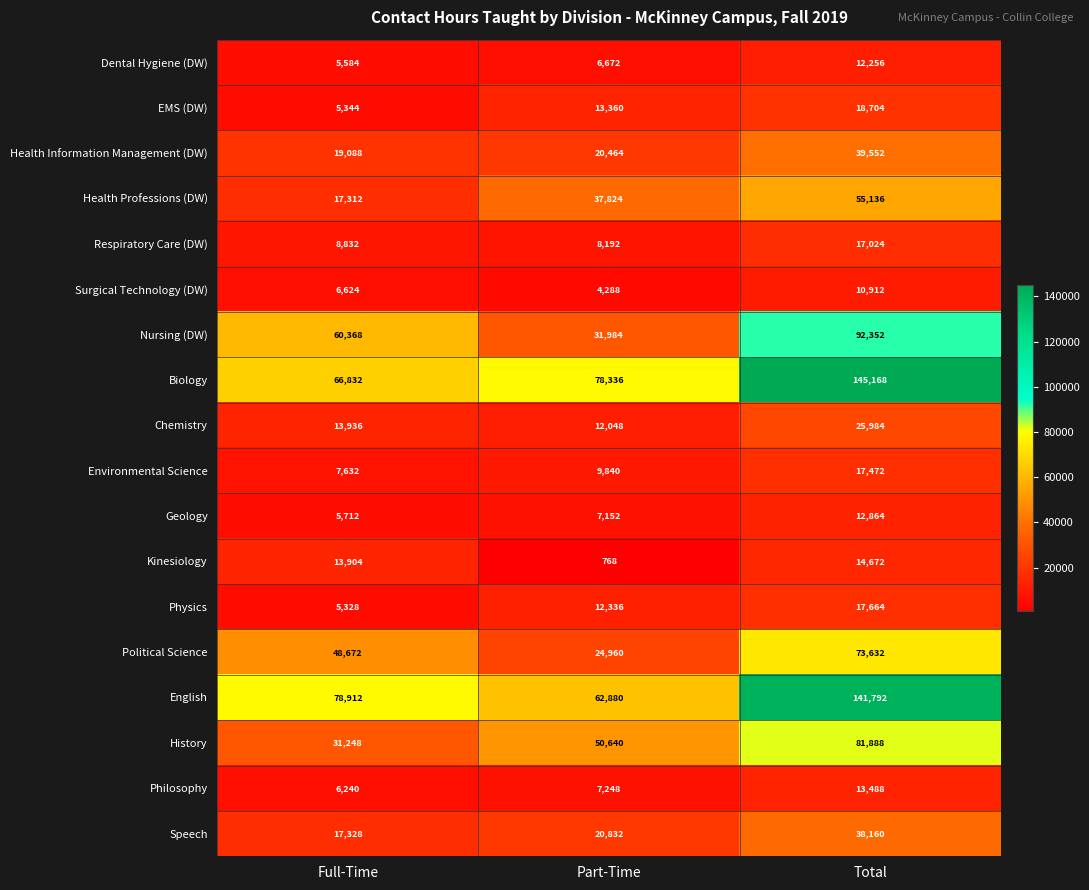

At which label does Health Professions (DW) reach its peak?

Total